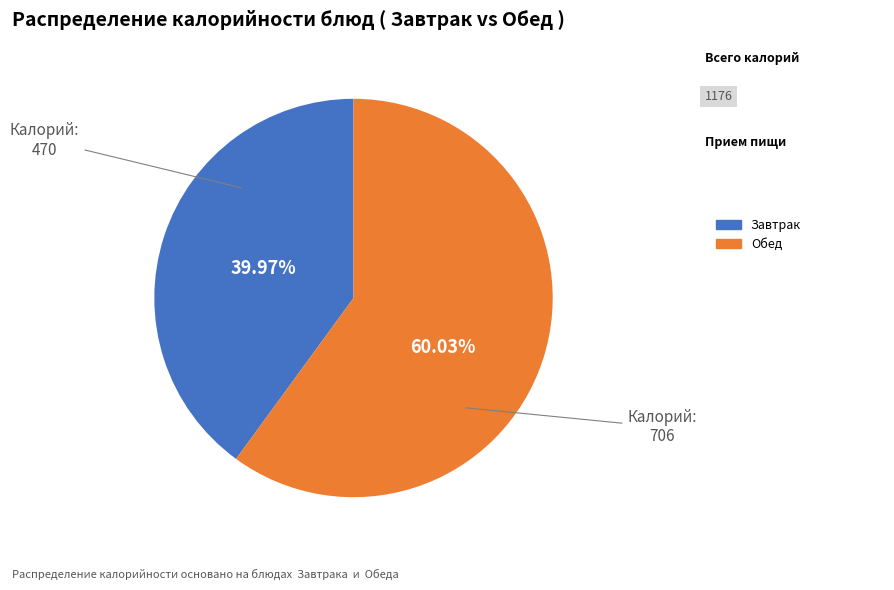

How many slices are in this pie chart?

2